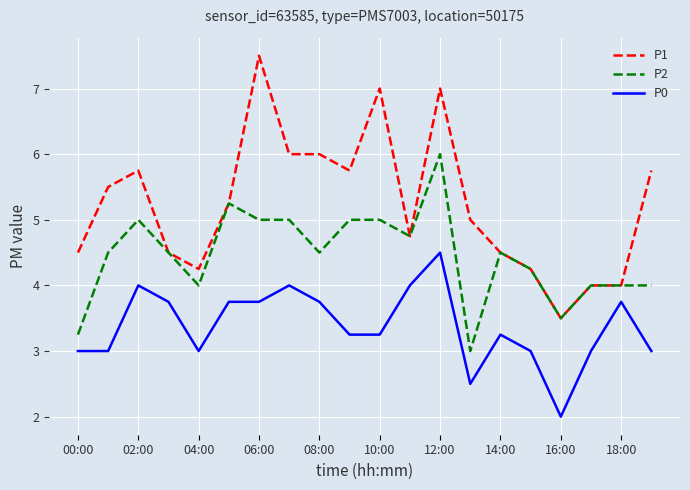

Which series has the largest range (max minus min)?

P1